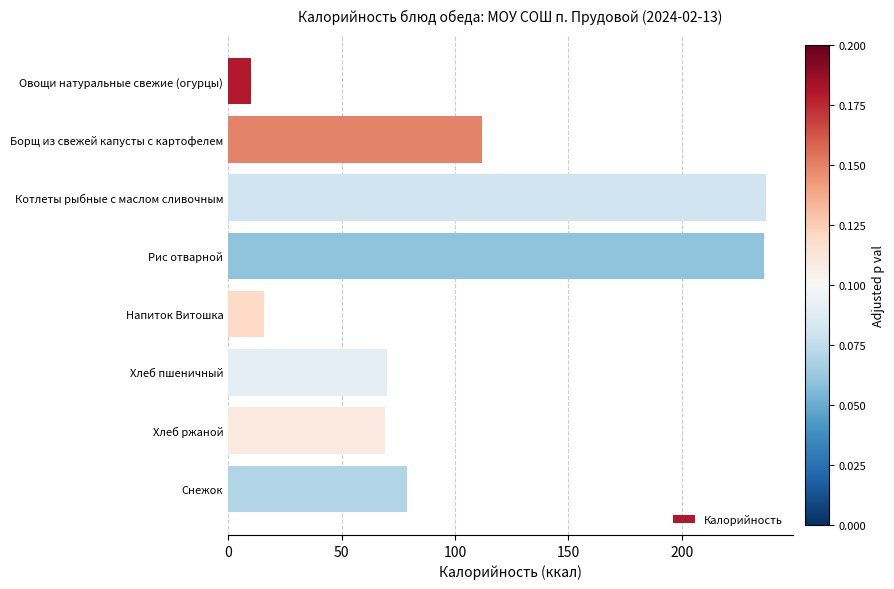

What is the smallest value displayed?

10